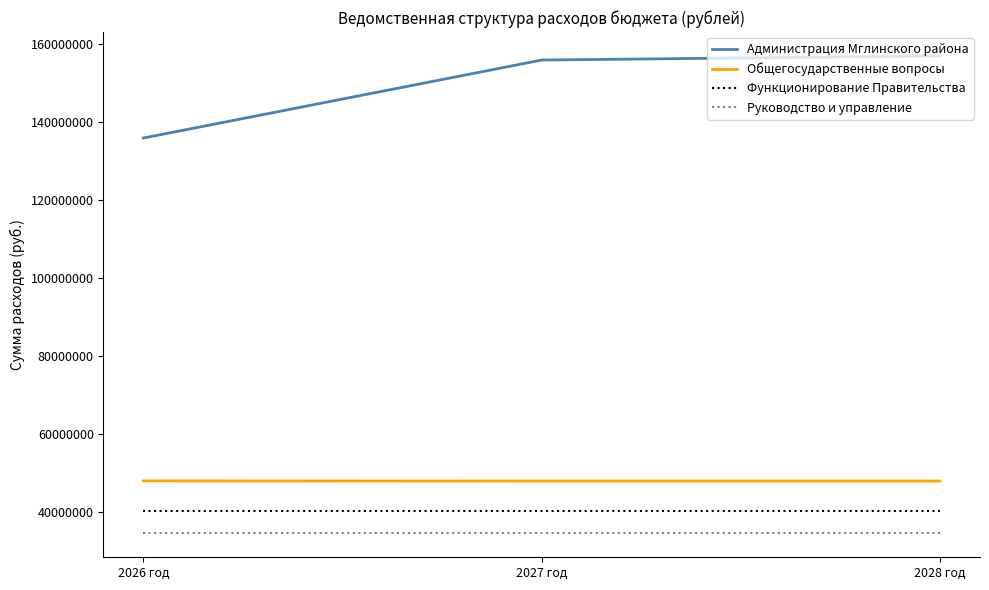

Which series has the largest range (max minus min)?

Администрация Мглинского района